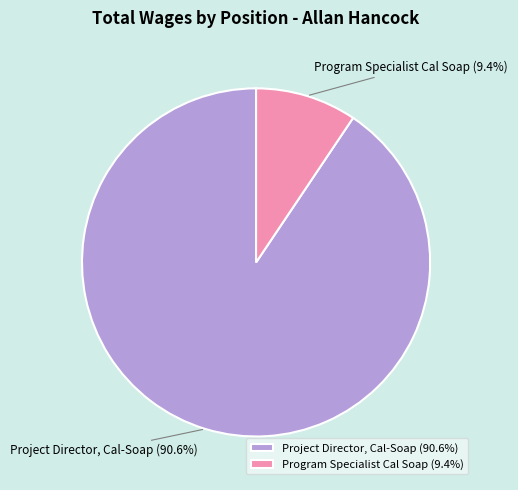

What is the majority slice?

Project Director, Cal-Soap